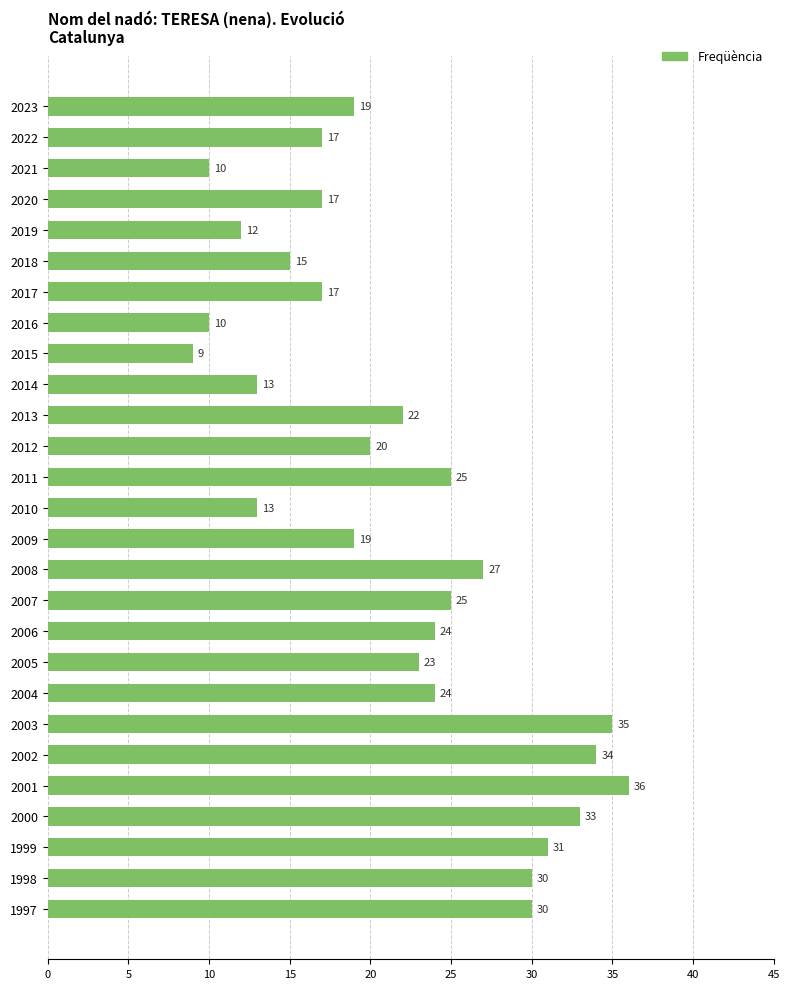

Reading top to bottom, what are all the values shown in this chart?

19	17	10	17	12	15	17	10	9	13	22	20	25	13	19	27	25	24	23	24	35	34	36	33	31	30	30